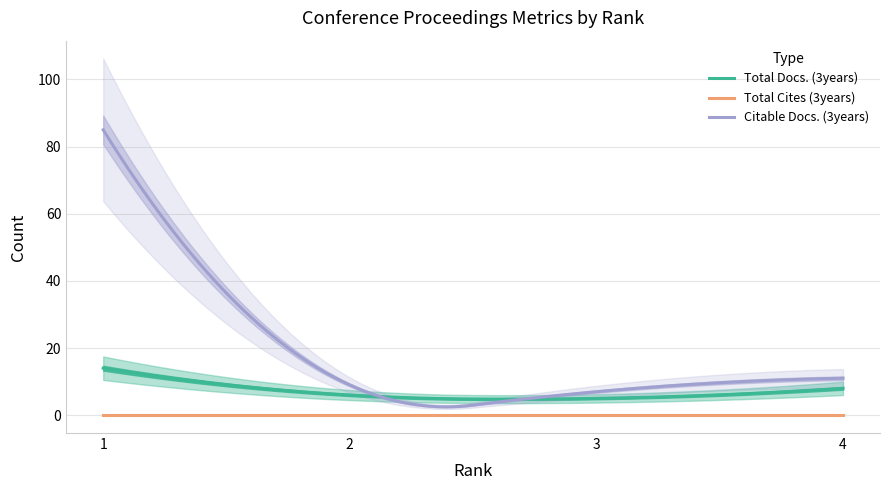

Reading left to right, list all the values displayed in this chart.

Total Docs. (3years): 14	6	5	8
Total Cites (3years): 0	0	0	0
Citable Docs. (3years): 85	9	7	11